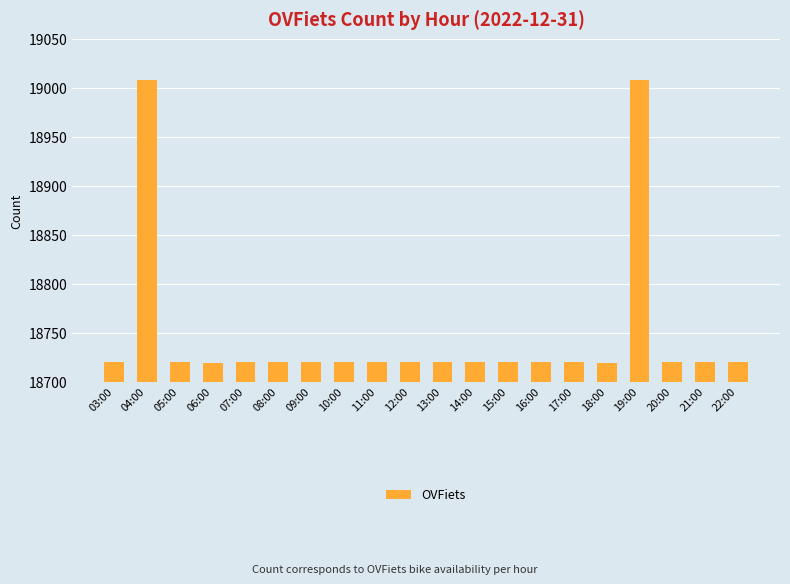

What is the maximum value shown in the chart?

19008